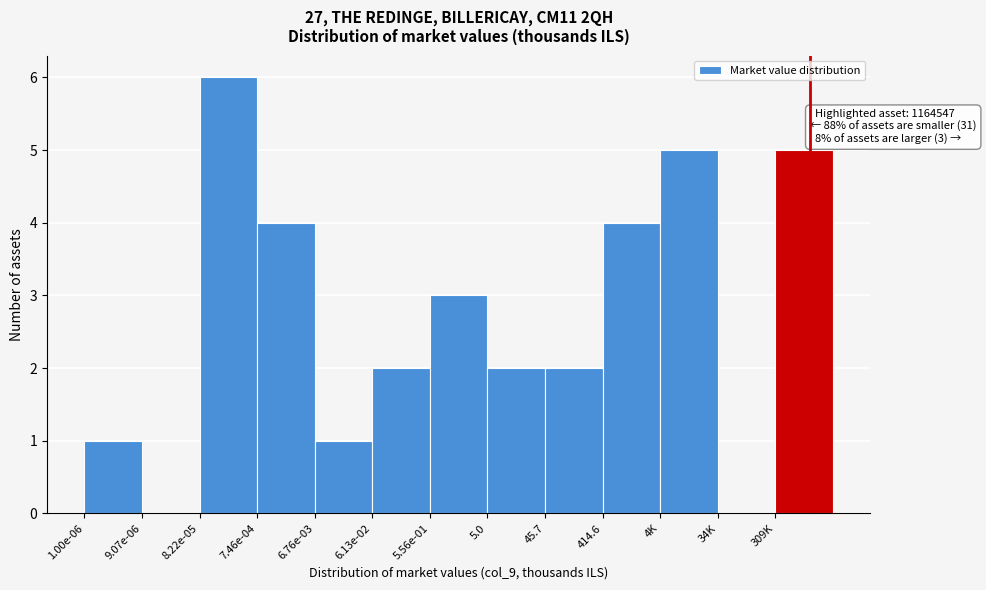

Reading left to right, what are all the values shown in this chart?

1.00e-06=1	9.07e-06=0	8.22e-05=6	7.46e-04=4	6.76e-03=1	6.13e-02=2	5.56e-01=3	5.0=2	45.7=2	414.6=4	4K=5	34K=0	309K=5